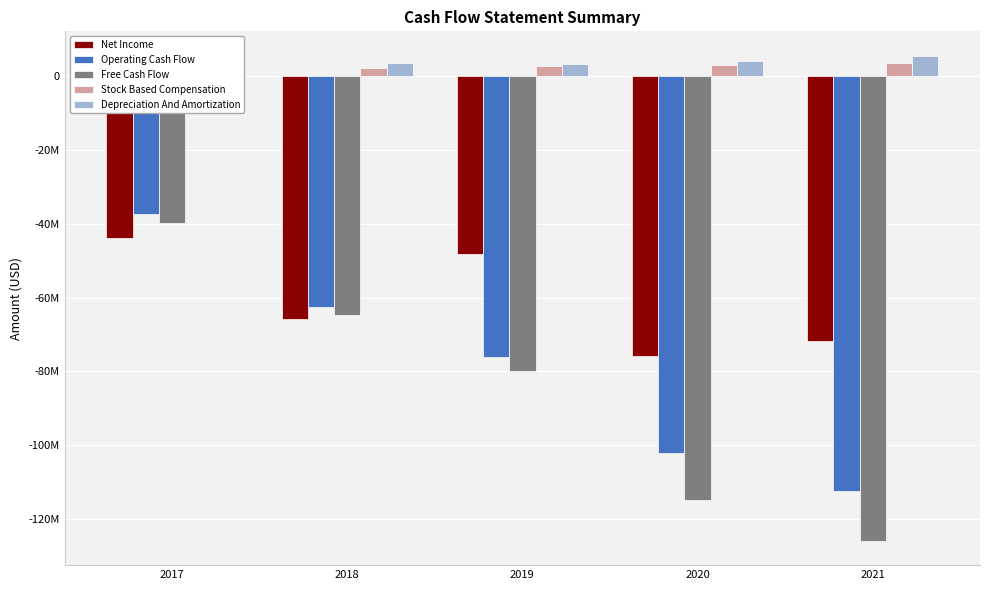

Between 2017 and 2018, which series saw the biggest shift?

Operating Cash Flow